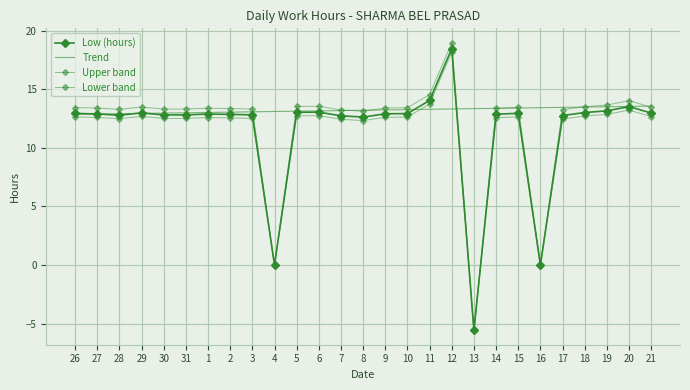

At 1, list the series in order from largest to smallest.

Upper band, Trend, Low (hours), Lower band